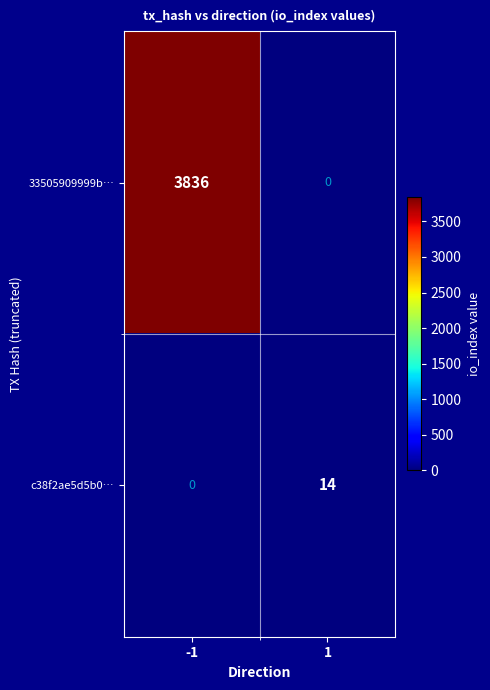

True or false: c38f2ae5d5b0… has a value of 0 at -1.

True